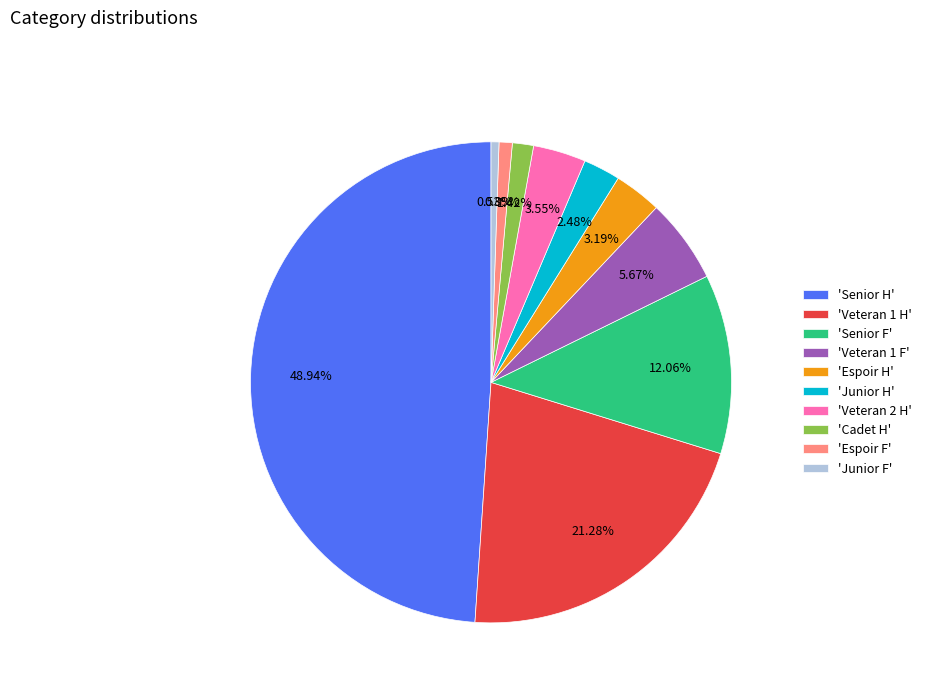

Does any single category account for the majority?

No